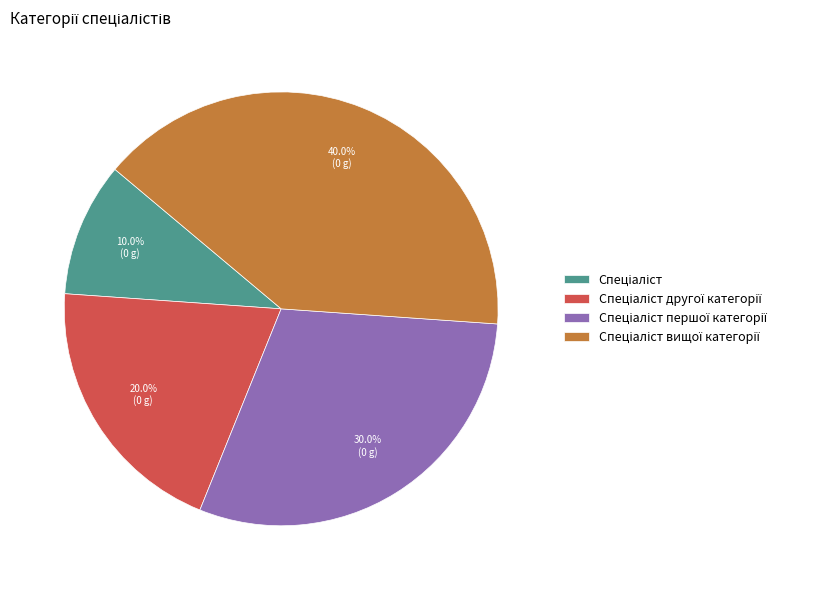

Is there a majority slice in this chart?

No